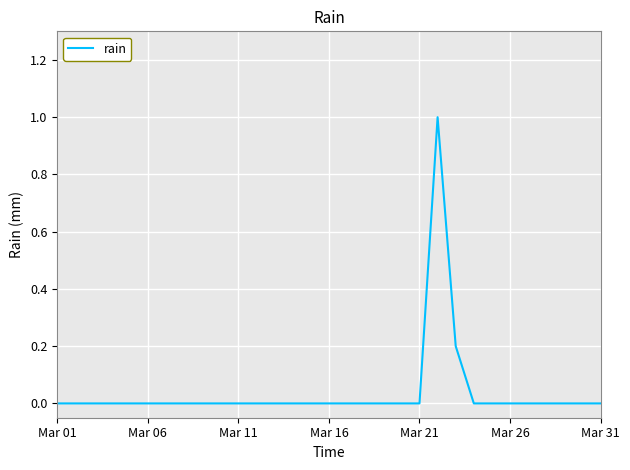

What is the difference between the maximum and minimum values?

1.0